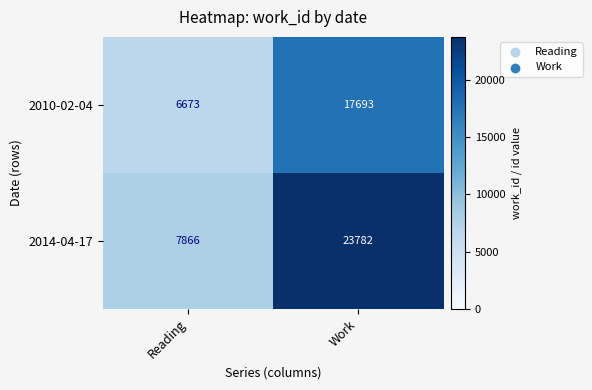

List the series in order of their overall mean, lowest first.

2010-02-04, 2014-04-17